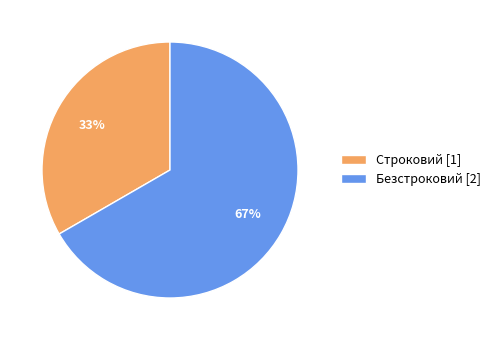

Which category has the smallest portion of the pie?

Строковий